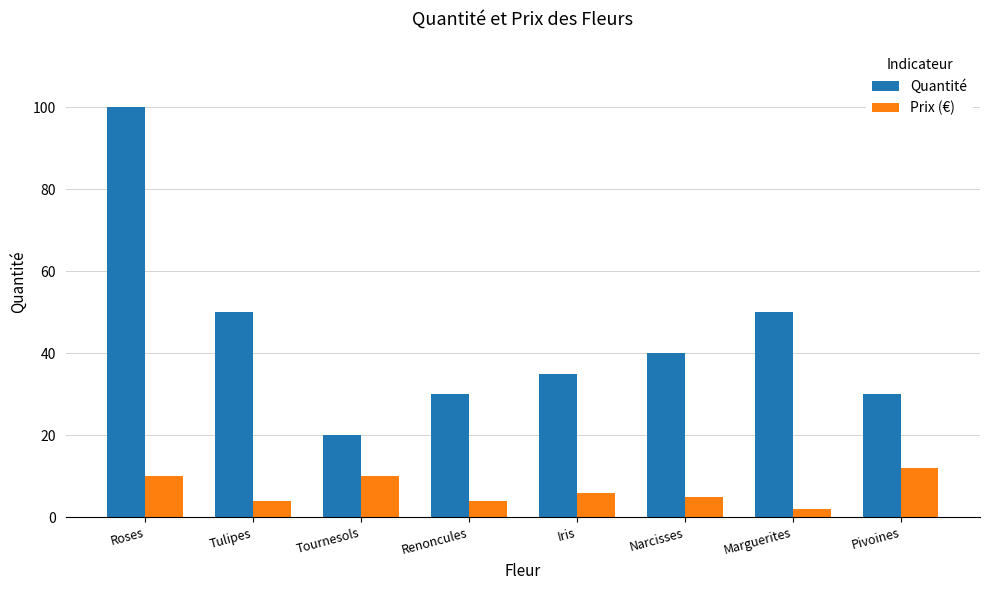

Is it true that Prix (€) equals 6 at Tournesols?

False